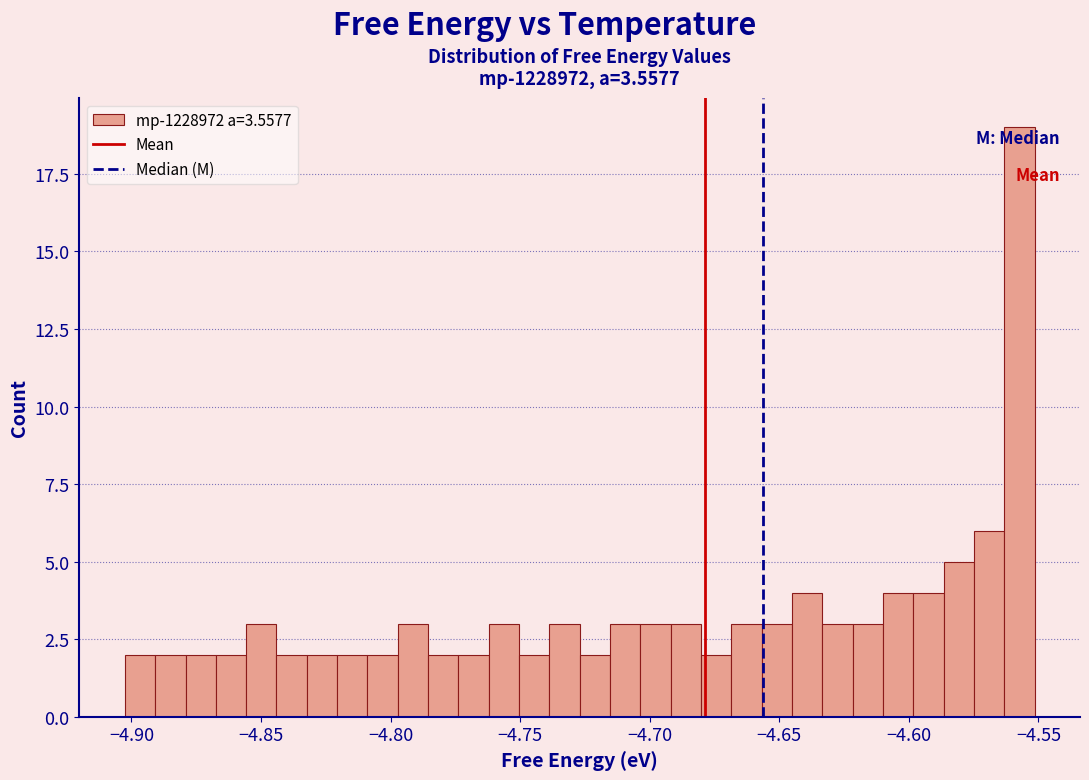

Around what value on the x-axis is the tallest bar? Give the approximate position of its centre, as read against the axis.

-4.555